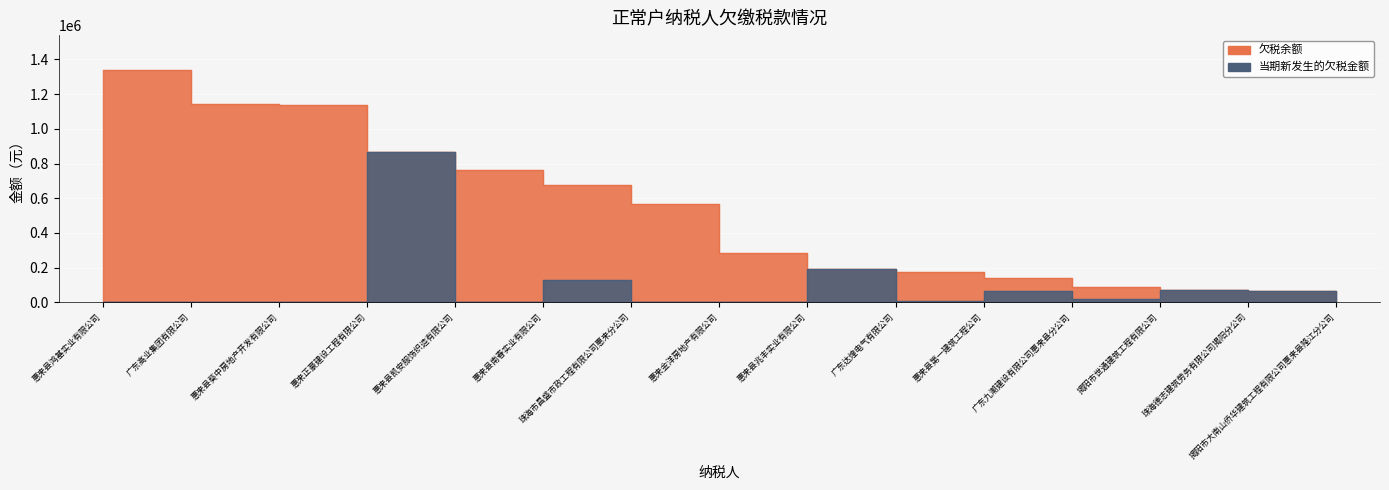

How many lines are shown in the chart?

2